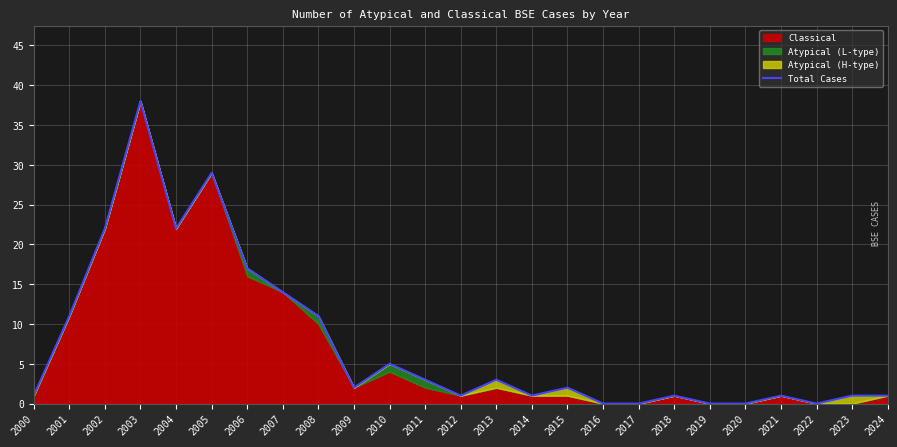

The value at 2017 is 0. True or false?

True